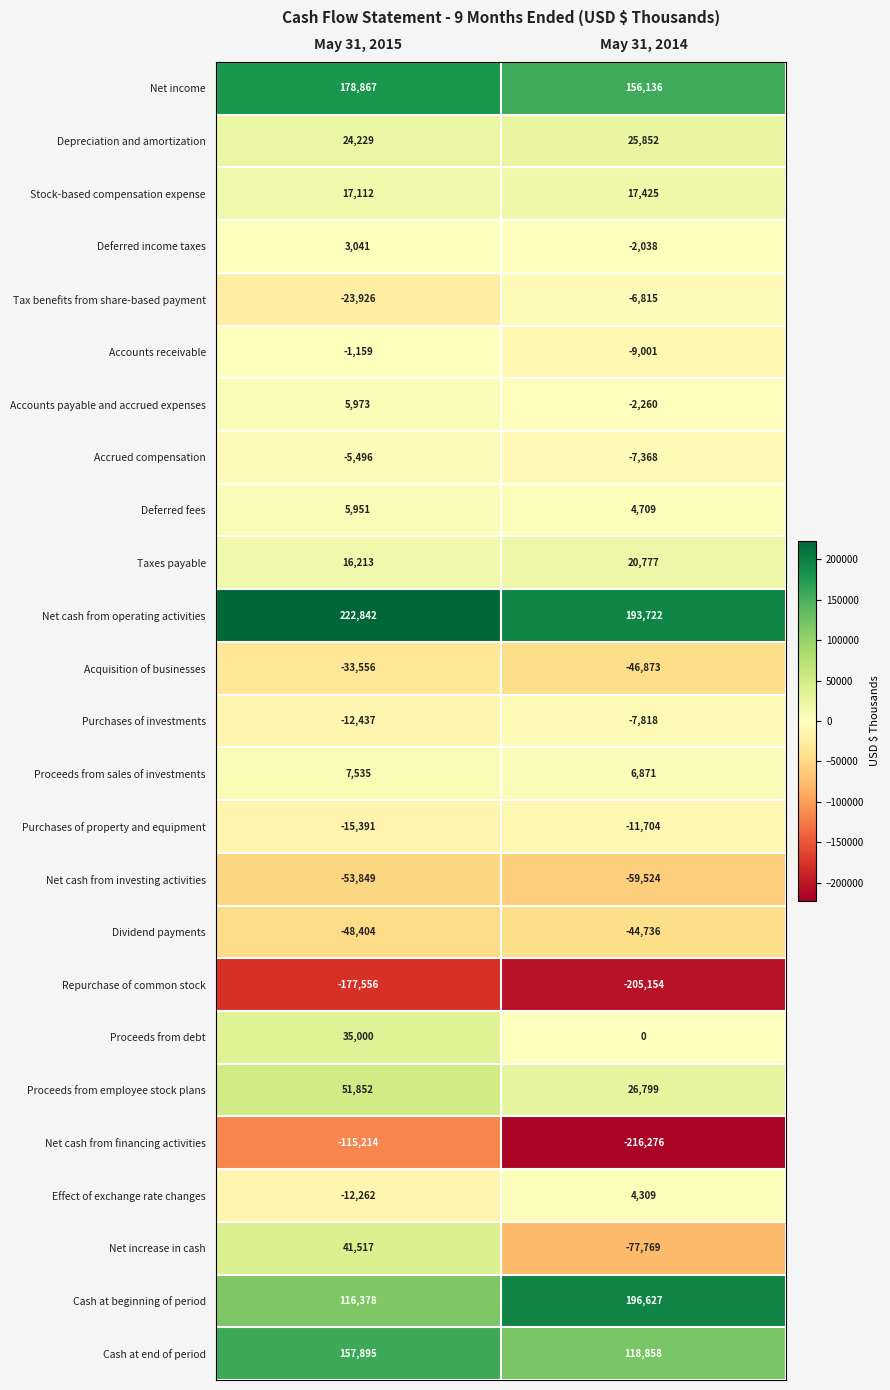

Which series changed the most between May 31, 2015 and May 31, 2014?

Net increase in cash